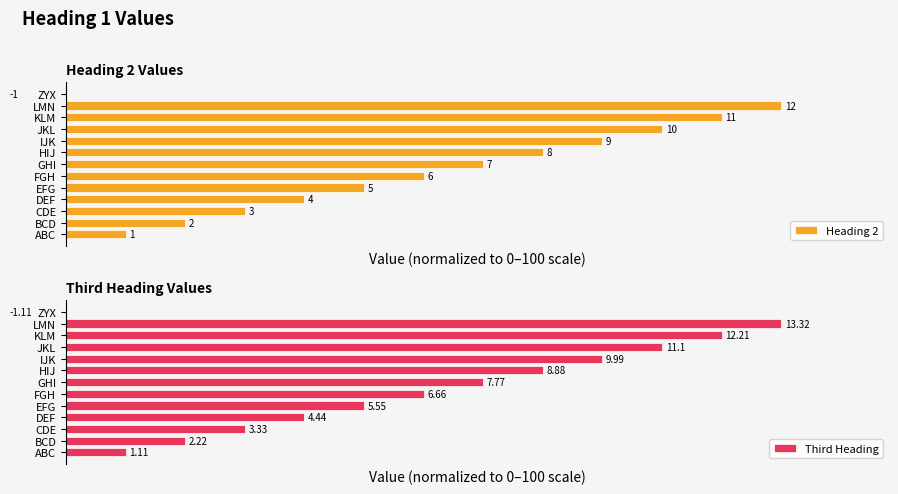

How many series are shown in this chart?

2